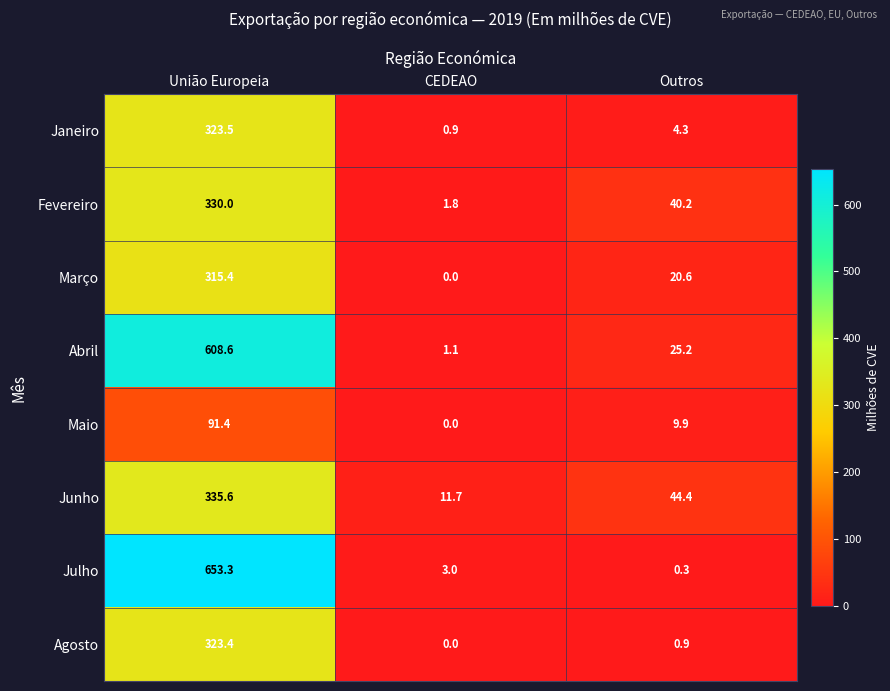

Rank the series by their maximum value, from highest to lowest.

Julho, Abril, Junho, Fevereiro, Janeiro, Agosto, Março, Maio